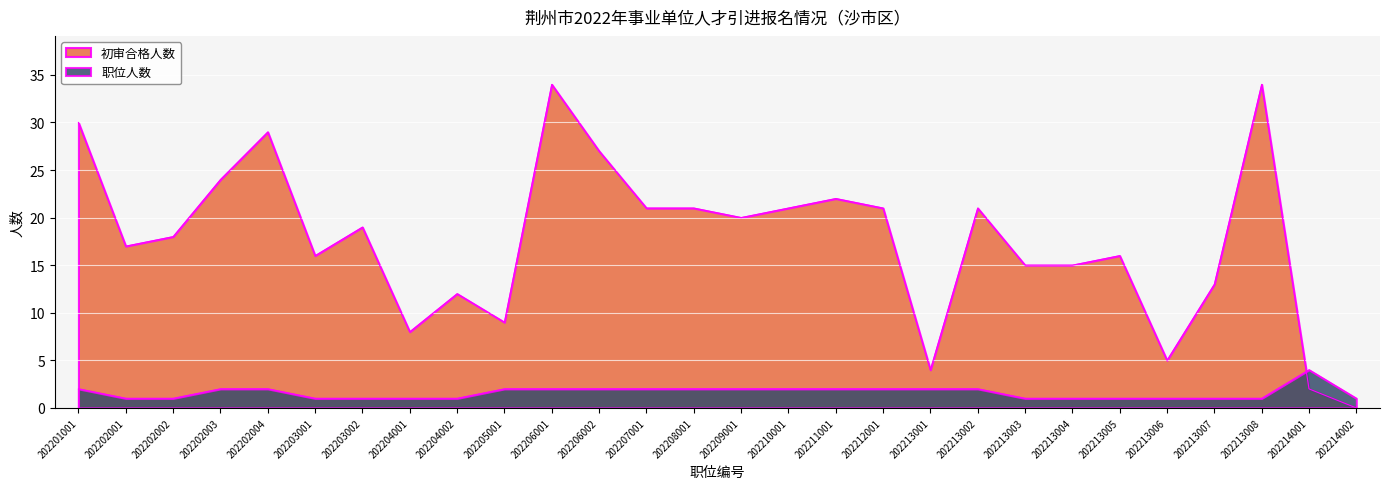

Reading left to right, list all the values displayed in this chart.

初审合格人数: 30	17	18	24	29	16	19	8	12	9	34	27	21	21	20	21	22	21	4	21	15	15	16	5	13	34	2	0
职位人数: 2	1	1	2	2	1	1	1	1	2	2	2	2	2	2	2	2	2	2	2	1	1	1	1	1	1	4	1